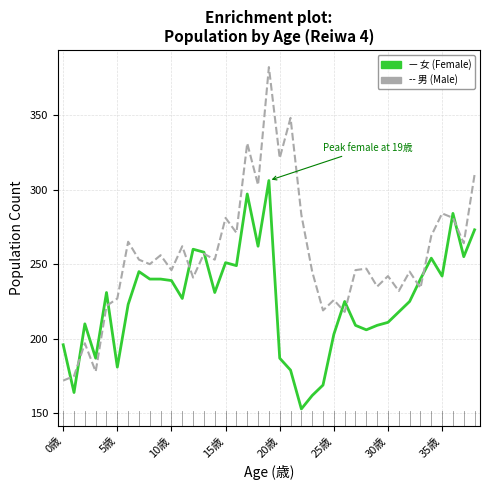

What is the maximum value shown in the chart?

382